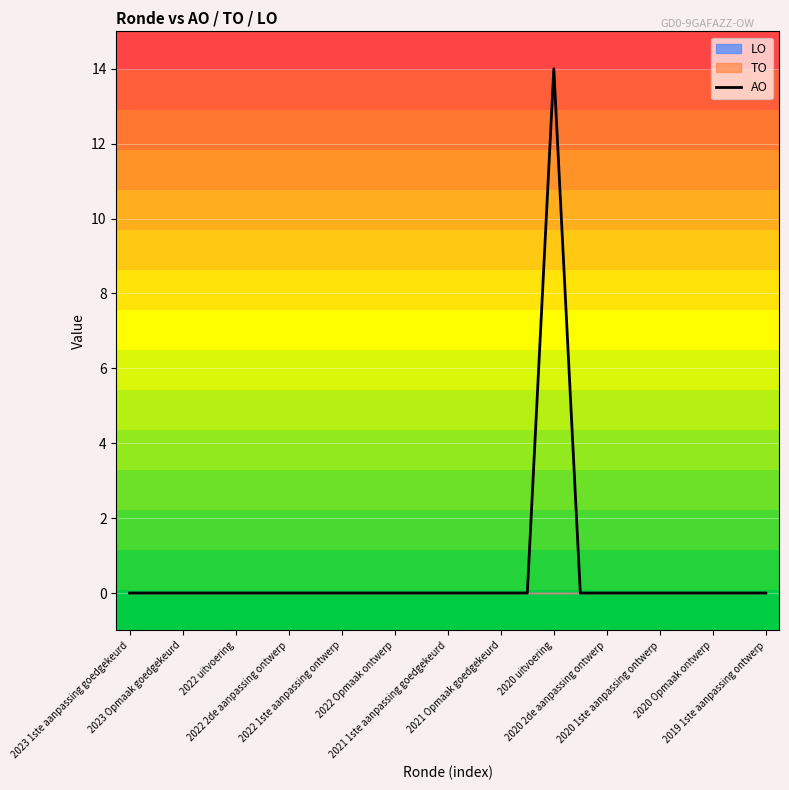

Which category has the lowest value across all series?

2023 1ste aanpassing goedgekeurd